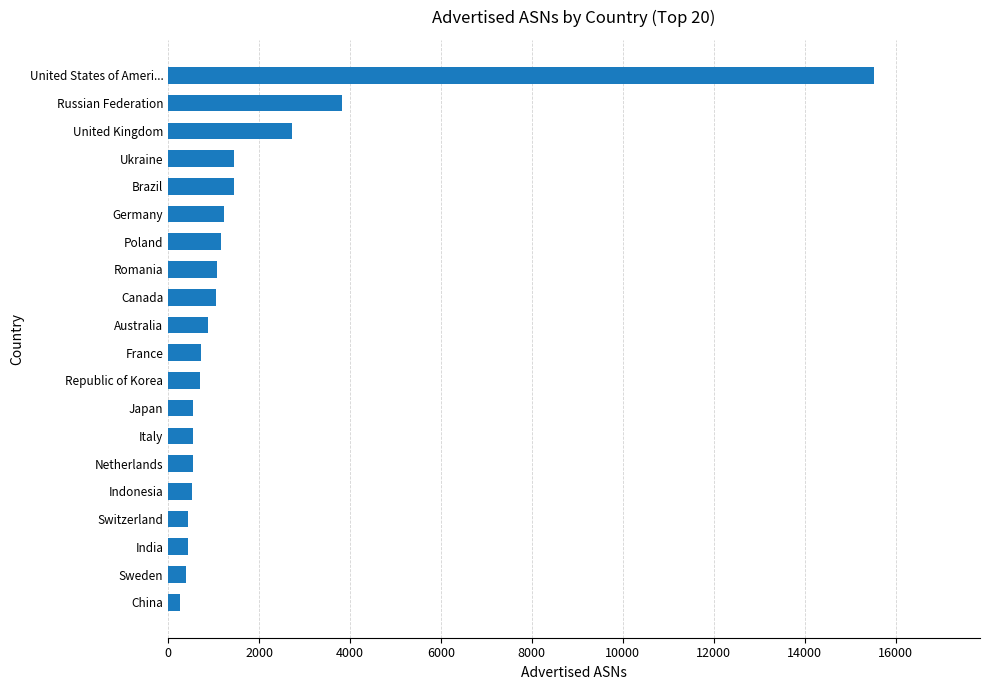

What is the sum of all values?

35487